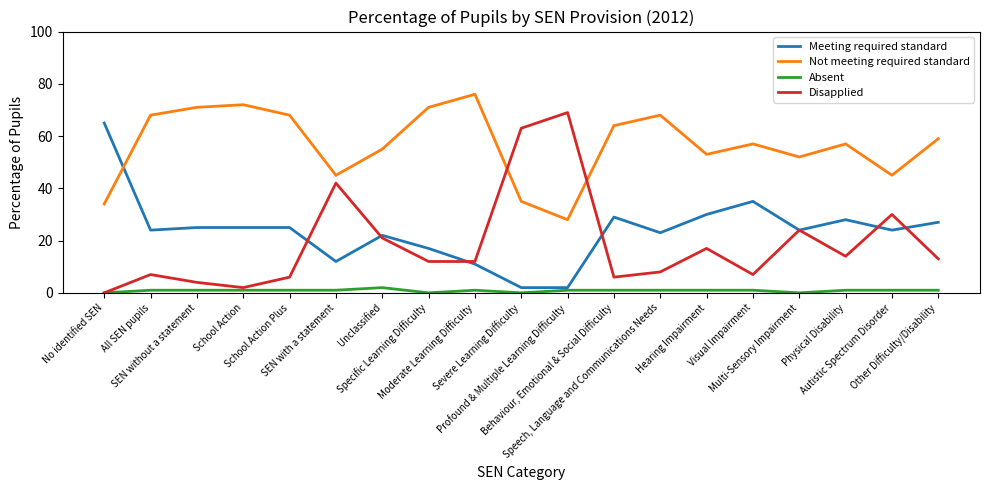

True or false: Meeting required standard has more than 1 points higher than both neighbors.

True